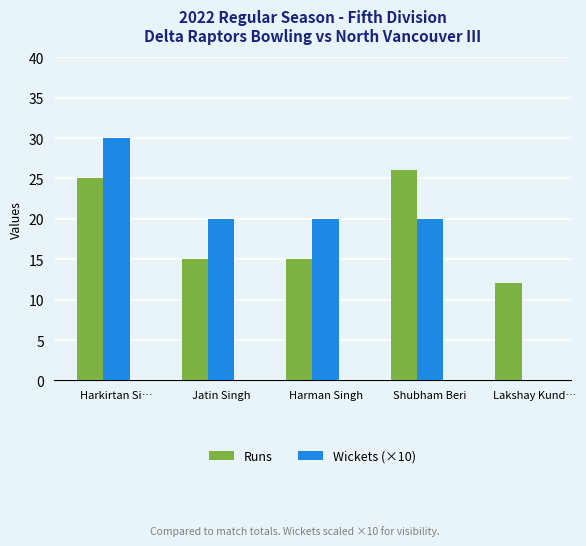

What are all the series names shown in the legend?

Runs, Wickets (×10)